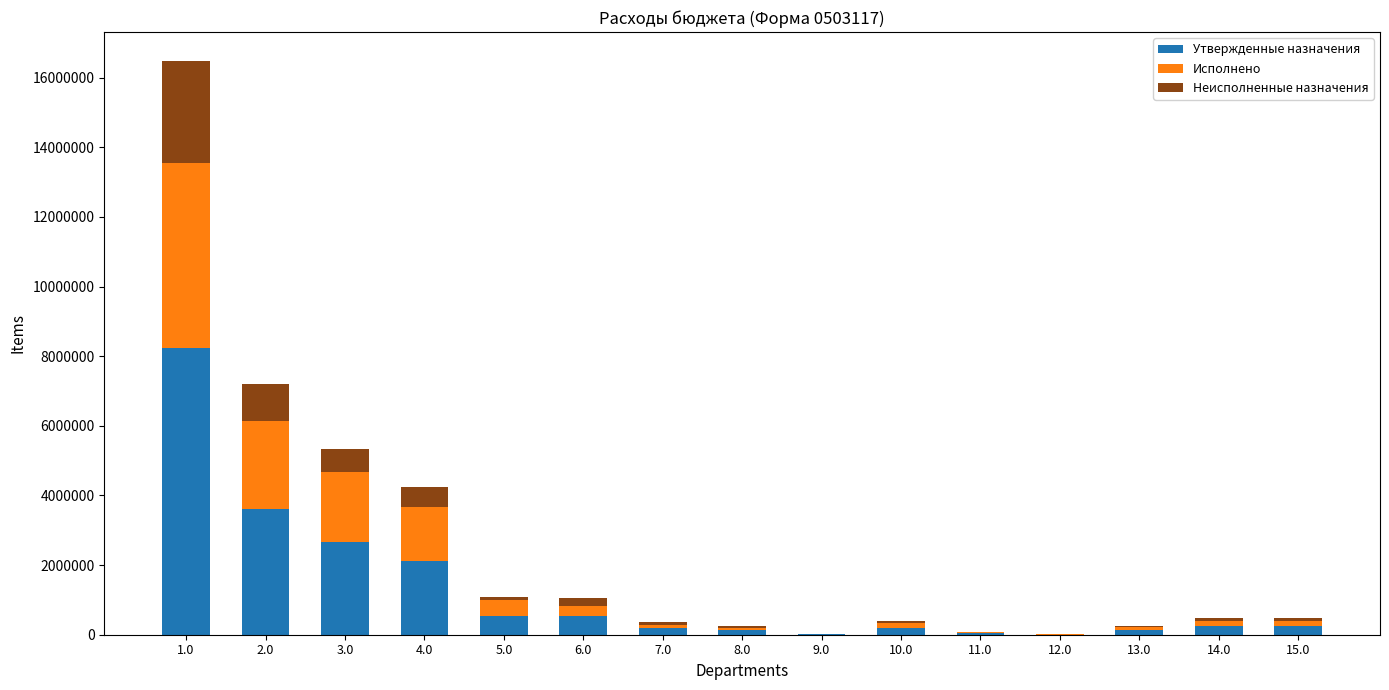

The value of Утвержденные назначения at 4.0 is 2125161.8. True or false?

True